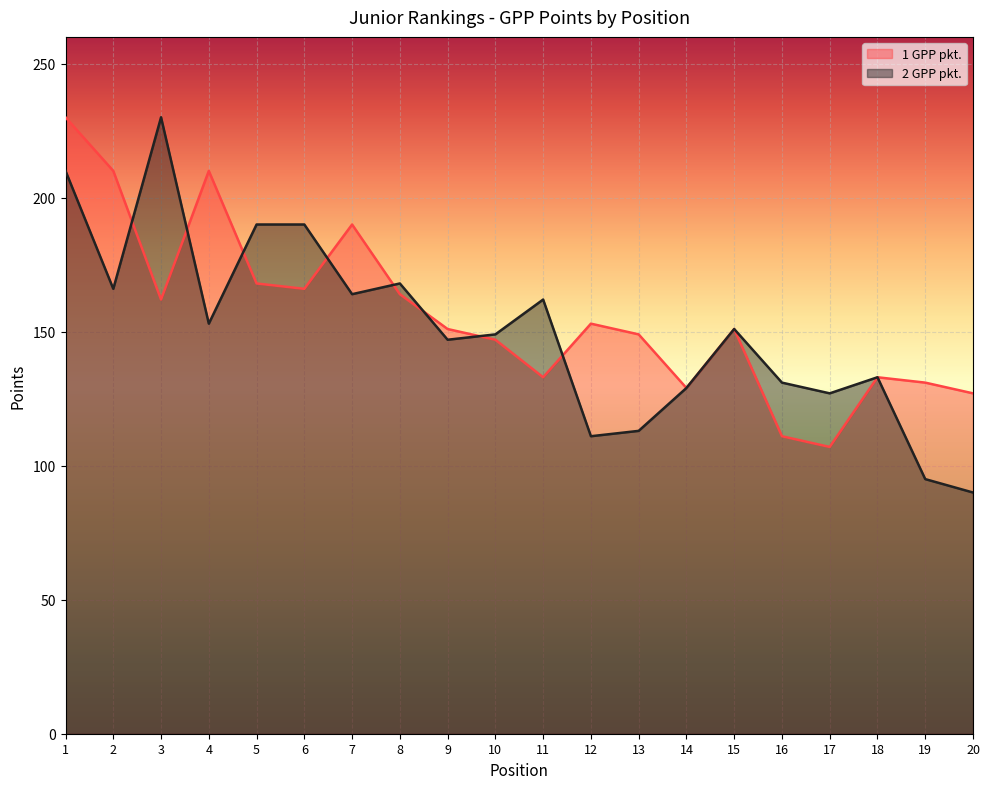

True or false: 1 GPP pkt. has a value of 47 at 18.

False